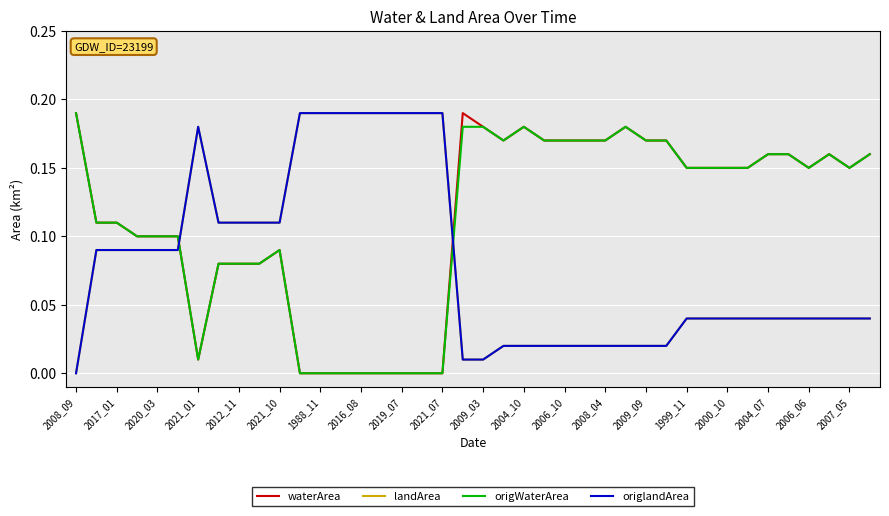

Does the chart display data point markers on the line(s)?

No